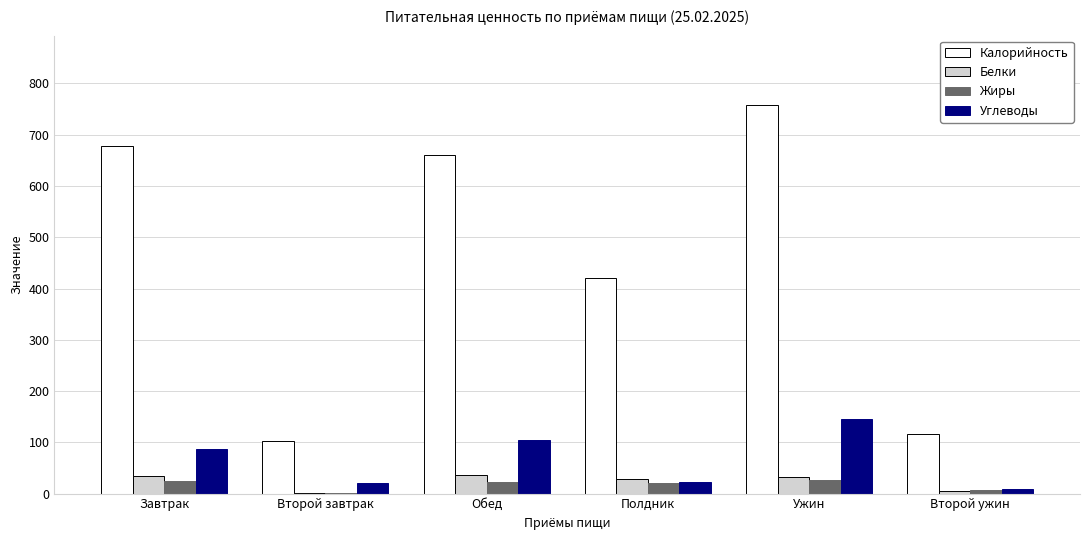

True or false: Углеводы has a value of 86.2 at Завтрак.

True